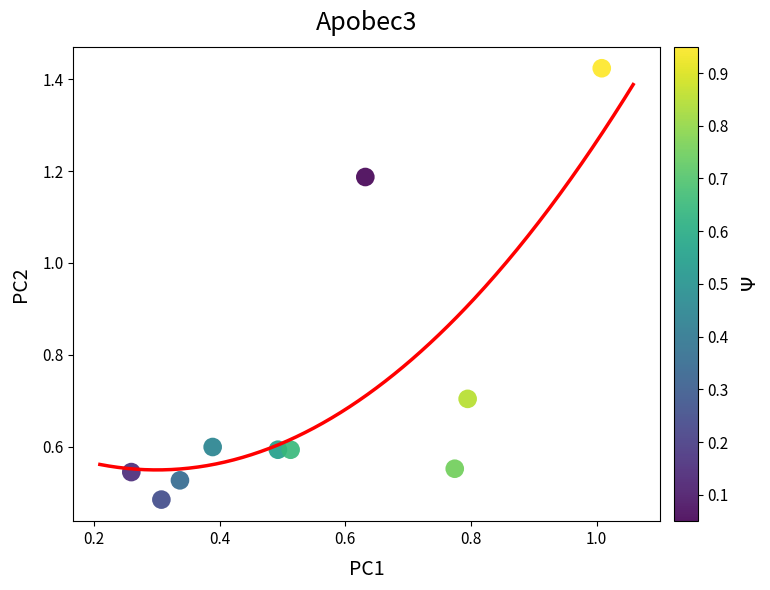

What is the average Y value?

0.7